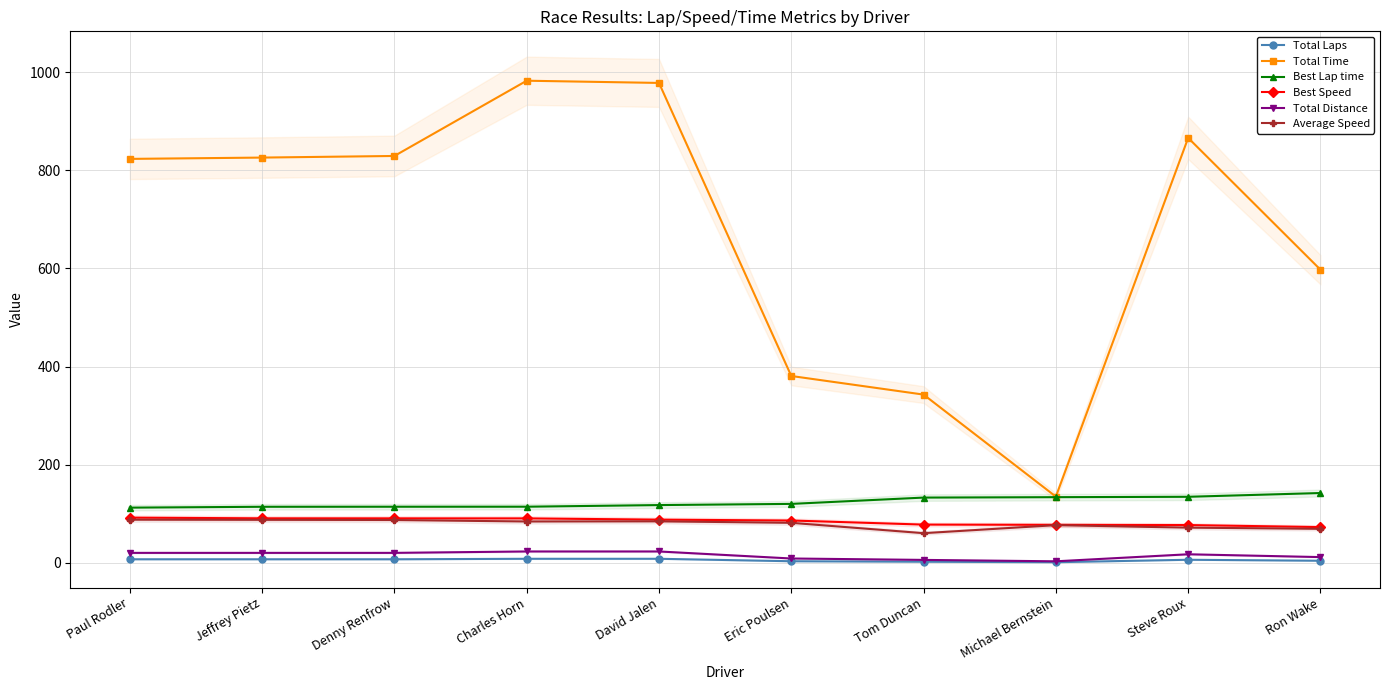

Which category has the lowest value in the Total Distance series?

Michael Bernstein